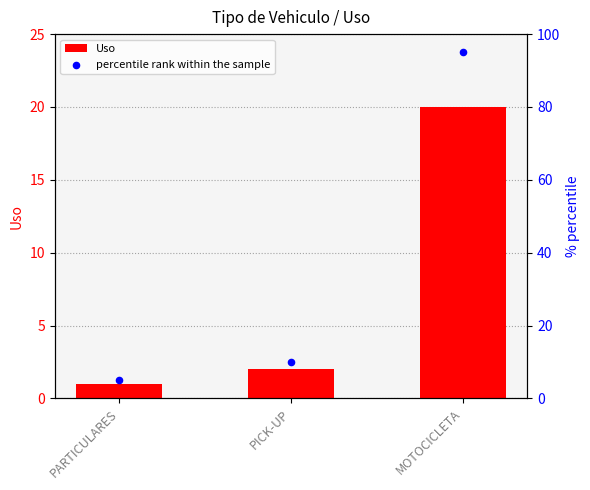

What are all the series names shown in the legend?

Uso, percentile rank within the sample